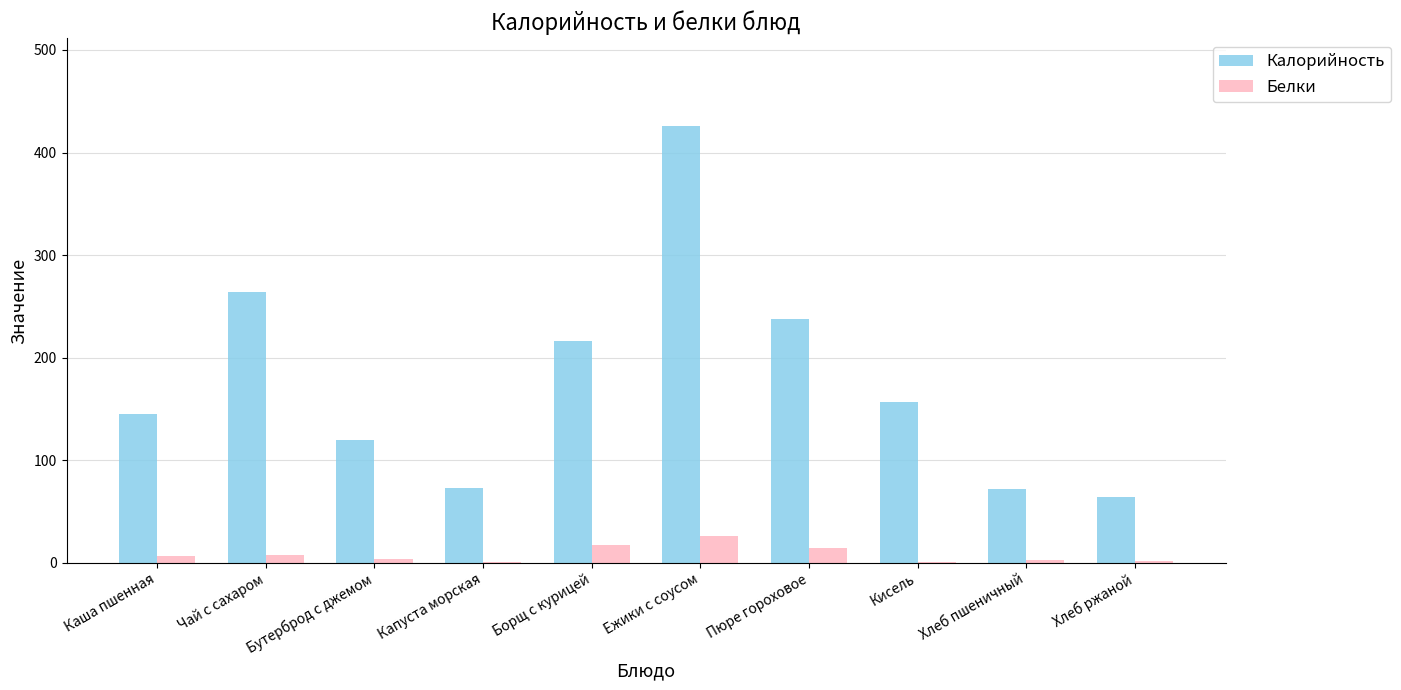

Is it true that Калорийность equals 216.4 at Борщ с курицей?

True